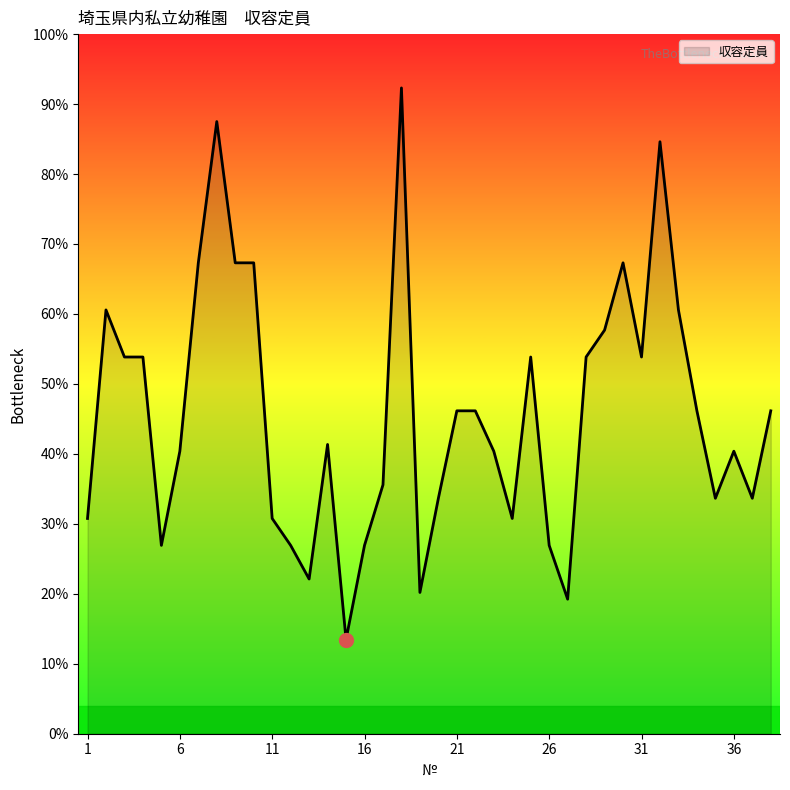

Does the chart display data point markers on the line(s)?

No